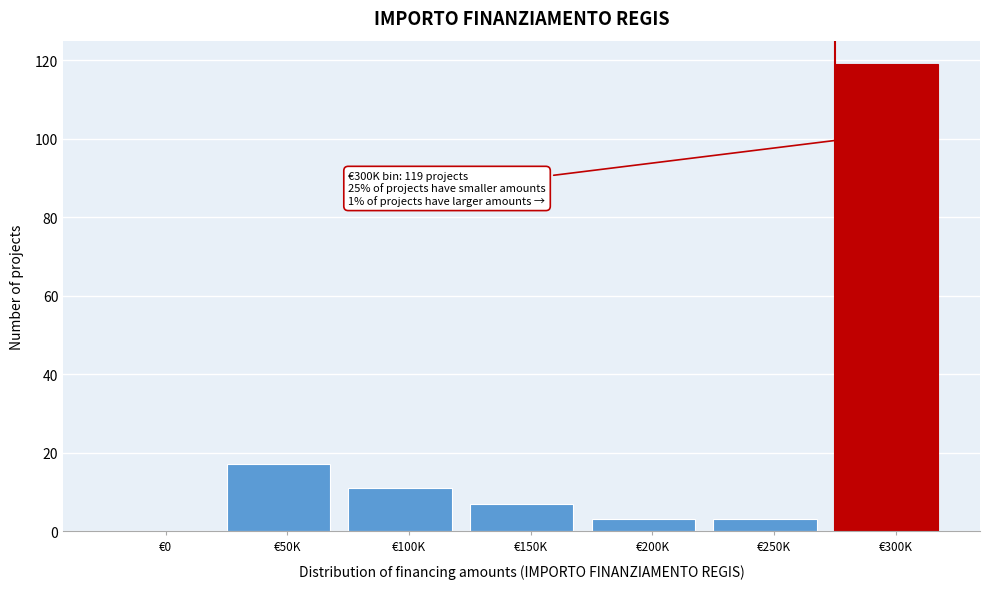

Reading right to left, what are all the values shown in this chart?

€300K=119	€250K=3	€200K=3	€150K=7	€100K=11	€50K=17	€0=0